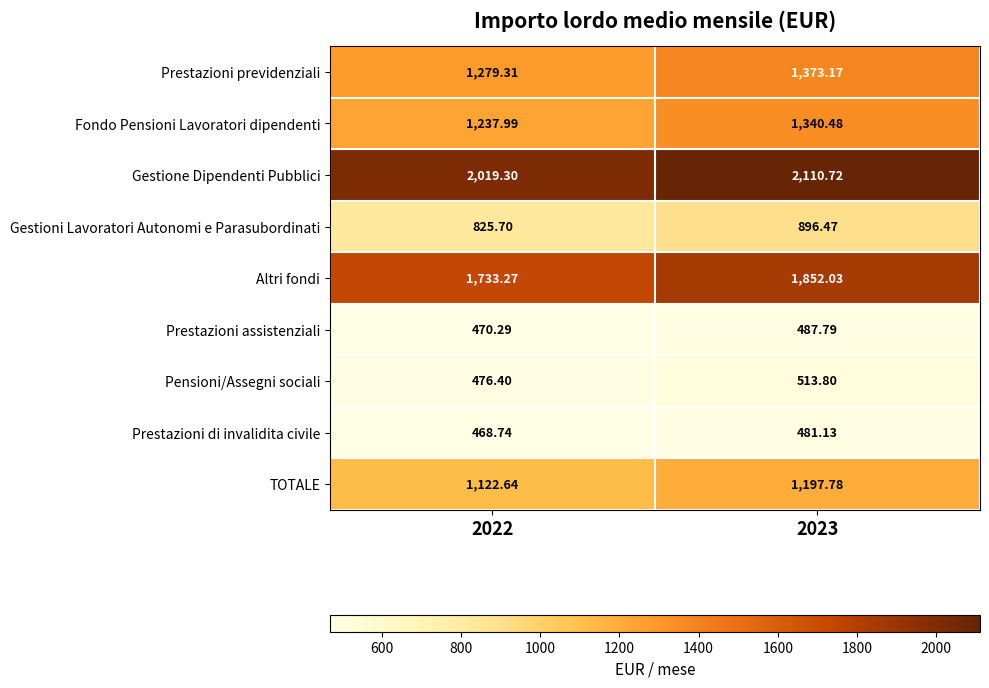

Rank the series at 2023 from highest to lowest value.

Gestione Dipendenti Pubblici, Altri fondi, Prestazioni previdenziali, Fondo Pensioni Lavoratori dipendenti, TOTALE, Gestioni Lavoratori Autonomi e Parasubordinati, Pensioni/Assegni sociali, Prestazioni assistenziali, Prestazioni di invalidita civile